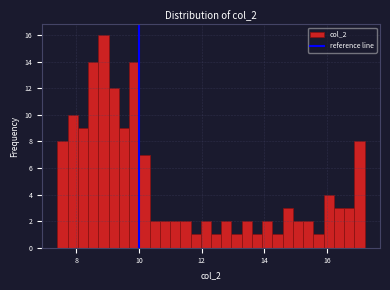

Read against the x-axis, roughly where is the centre of the tallest bar?

8.8